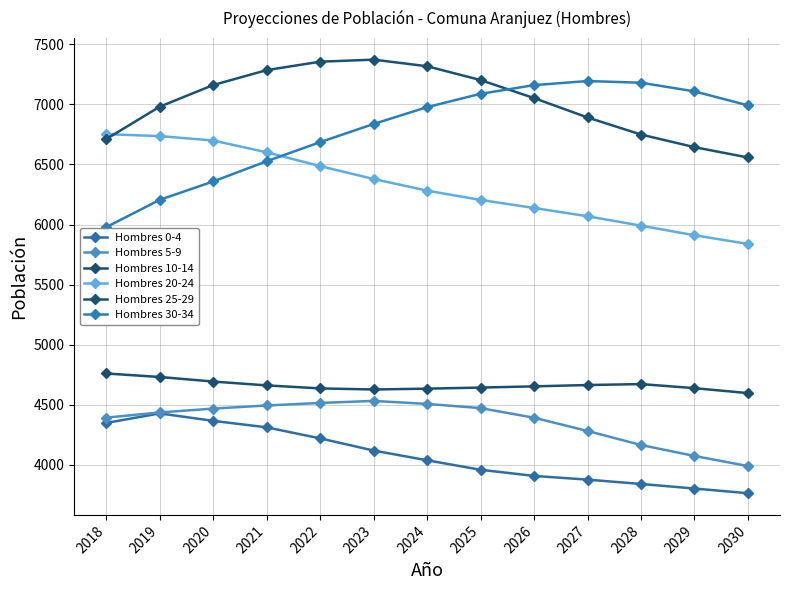

What are all the series names shown in the legend?

Hombres 0-4, Hombres 5-9, Hombres 10-14, Hombres 20-24, Hombres 25-29, Hombres 30-34